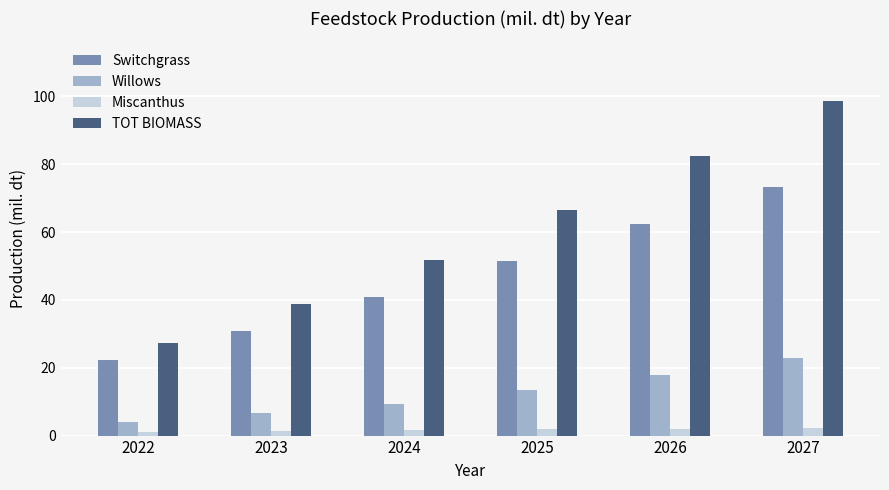

What is the sum of all Miscanthus values?

10.1